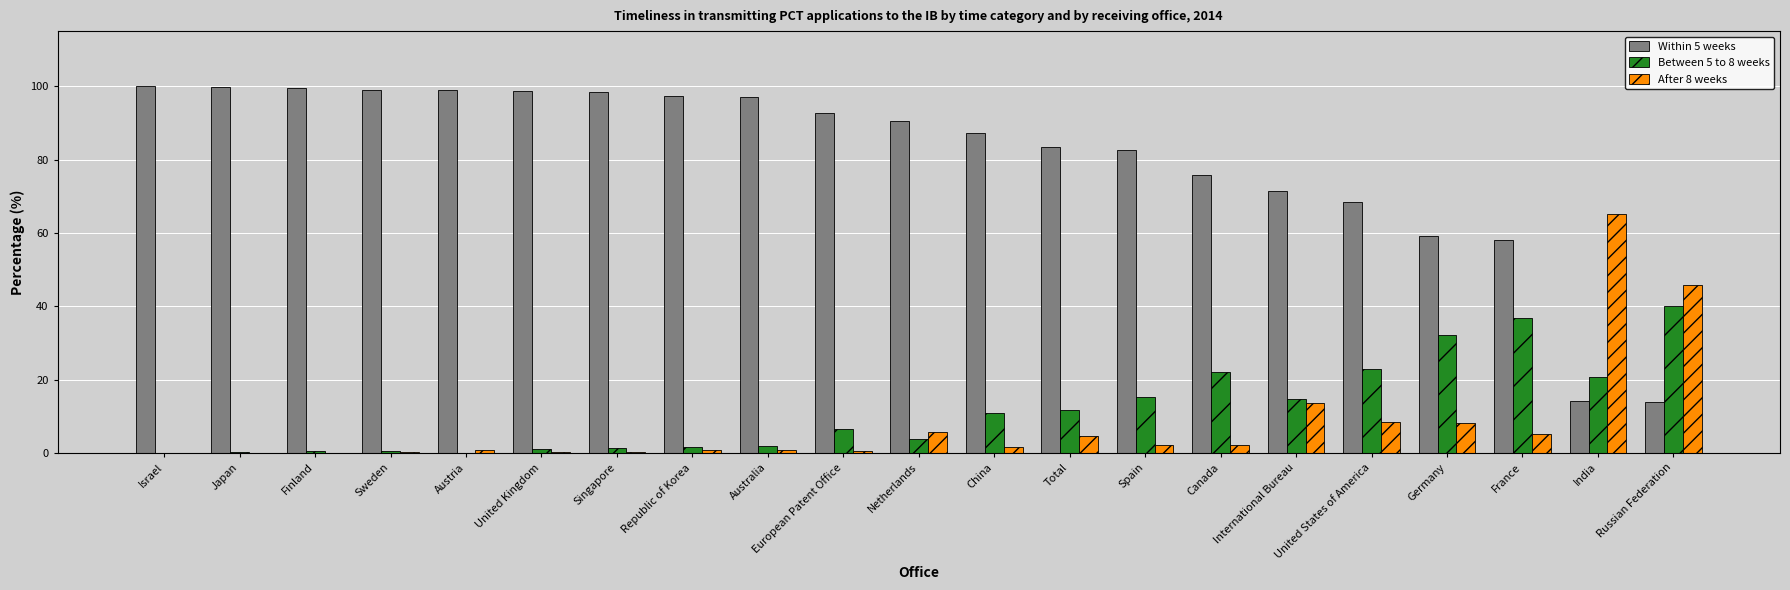

What is the sum of all Between 5 to 8 weeks values?

246.4